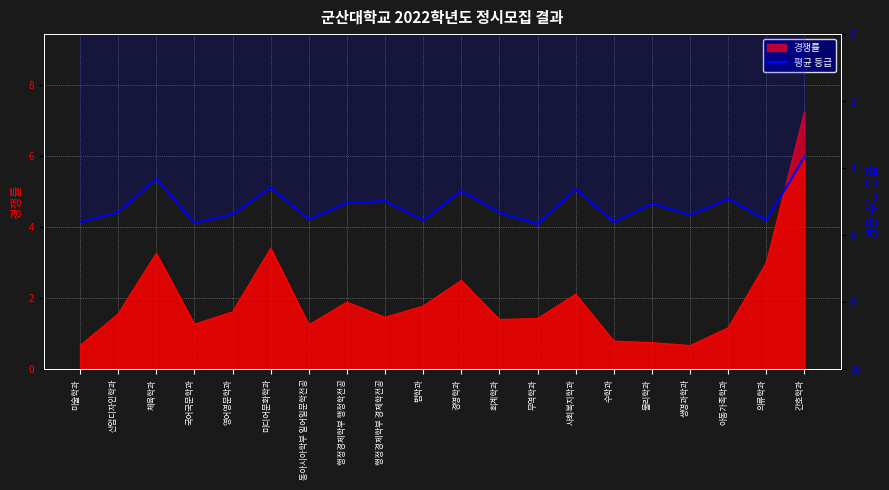

What position from the right is 경영학과?

10